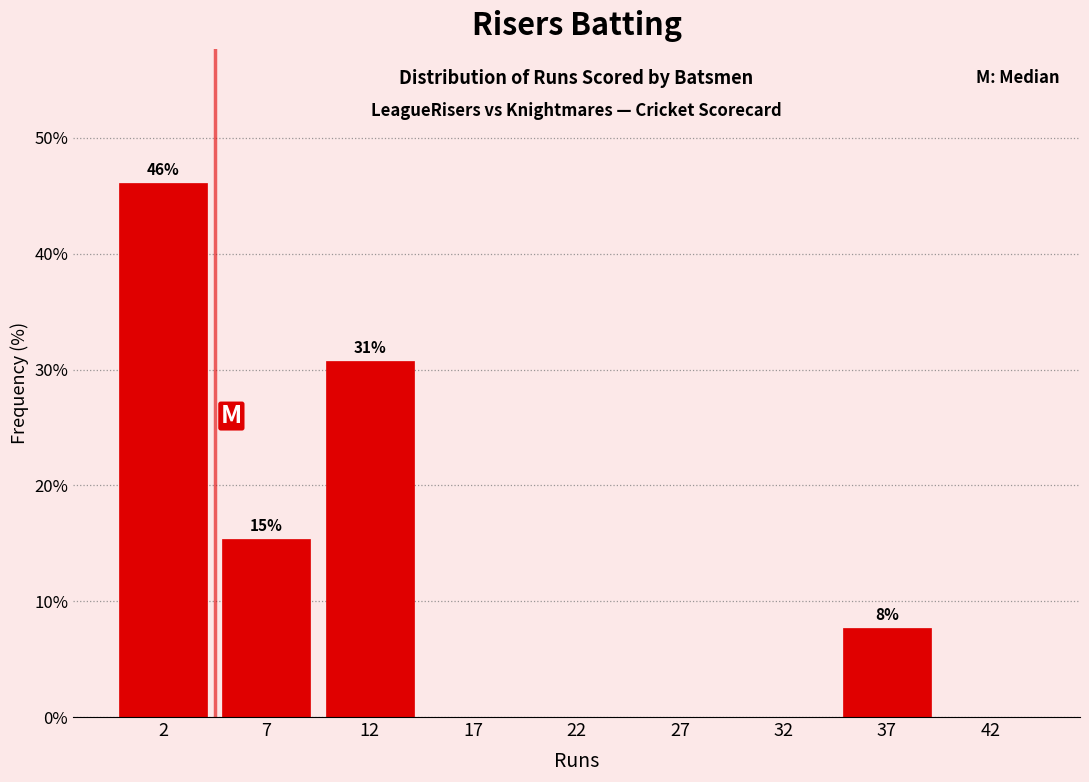

Reading left to right, what are all the values shown in this chart?

2=46.2	7=15.4	12=30.8	17=0.0	22=0.0	27=0.0	32=0.0	37=7.7	42=0.0